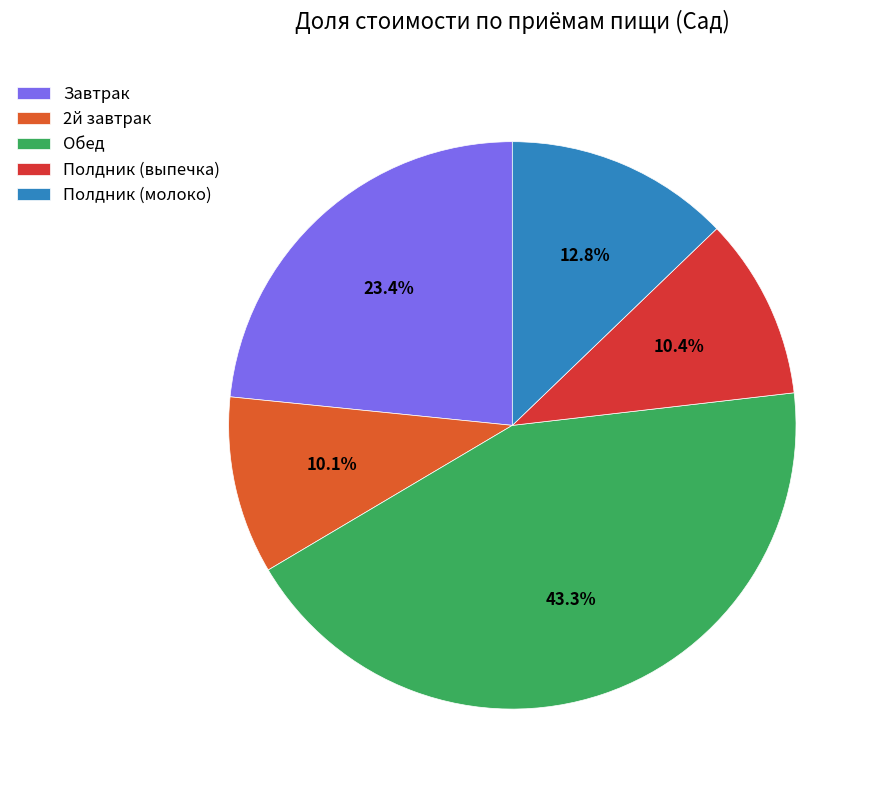

To the nearest percent, what is the average slice percentage?

20%